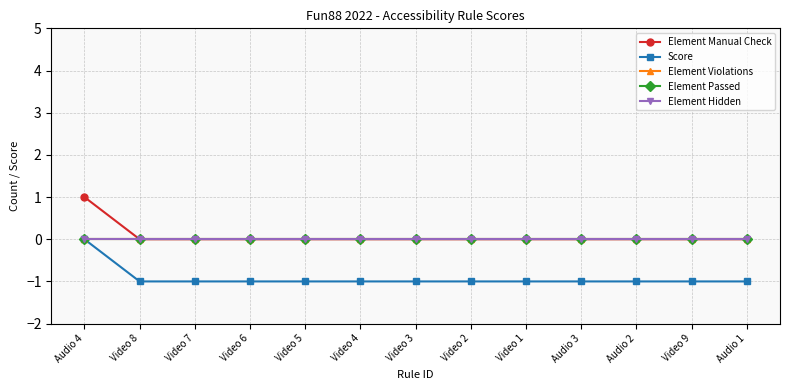

Between Video 8 and Video 4, which series saw the biggest shift?

Element Manual Check